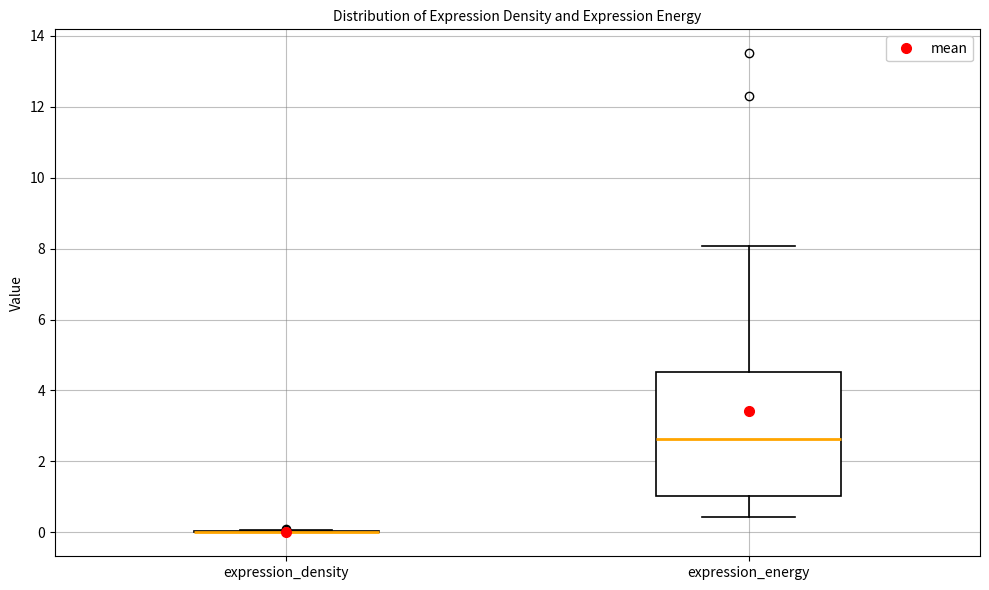

Reading left to right, transcribe this box plot: for each box, give where its median line is, the range the box spans, and where its two whiskers end, as read against the y-axis. The values are not printed on the chart, so give them approximately, as read against the axis.

expression_density: box collapsed to a line at 0.0, whiskers 0.0 to 0.0
expression_energy: median 2.6, box 1.0 to 4.6, whiskers 0.4 to 8.0